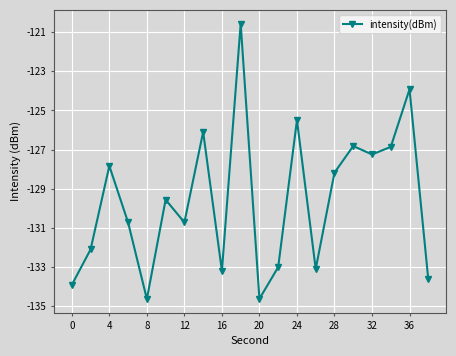

What is the difference between the maximum and second lowest values?

14.1